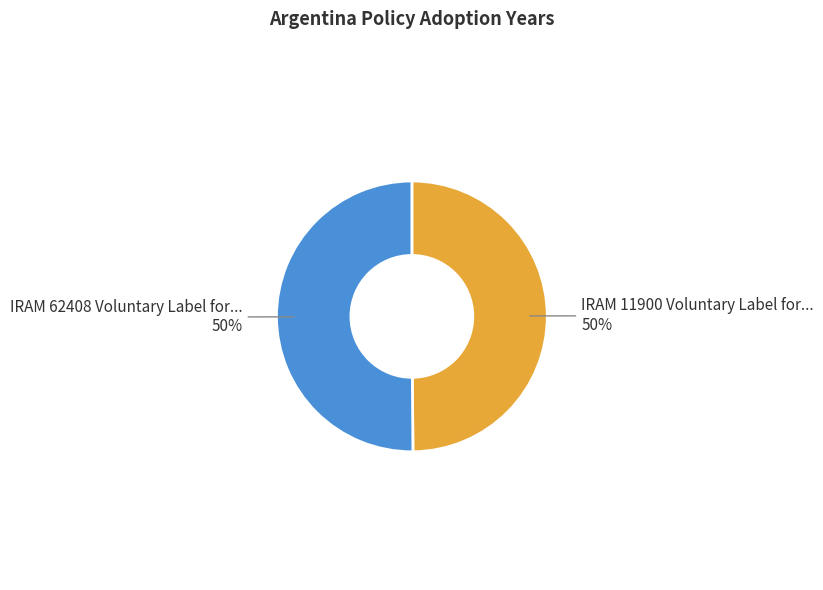

To the nearest percent, what is the average slice percentage?

50%